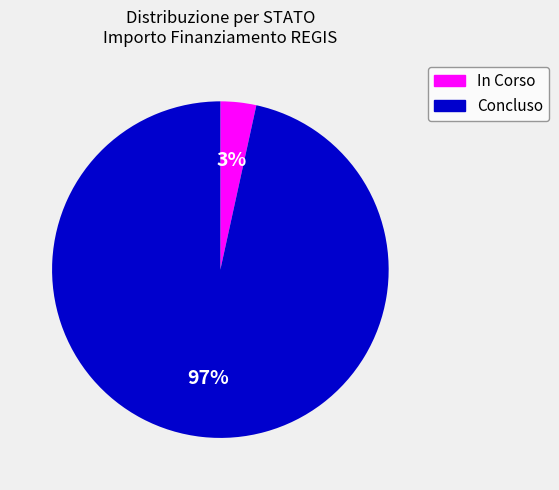

What is the largest slice in the pie chart?

Concluso